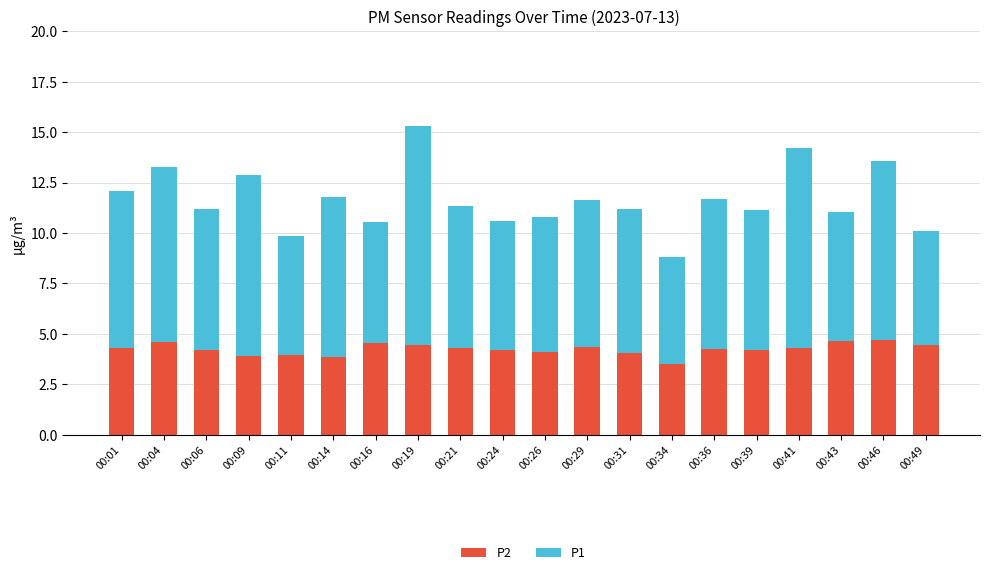

The value of P2 at 00:06 is 1.4. True or false?

False